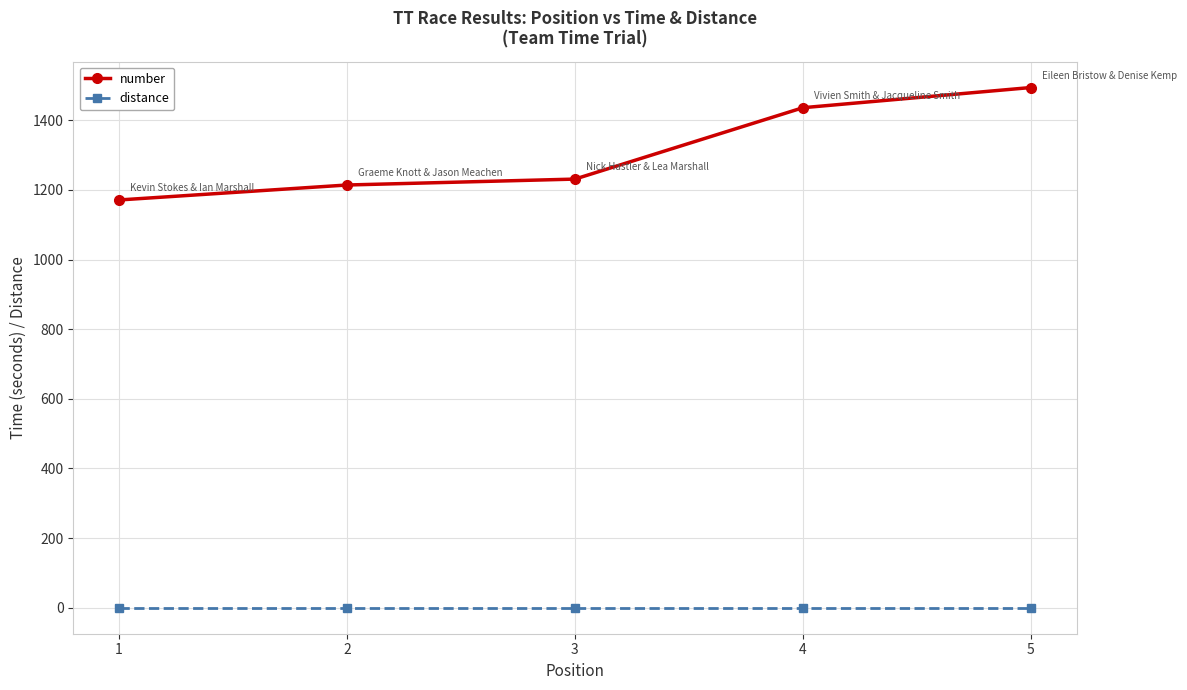

The number series shows 1231 at 3. True or false?

True